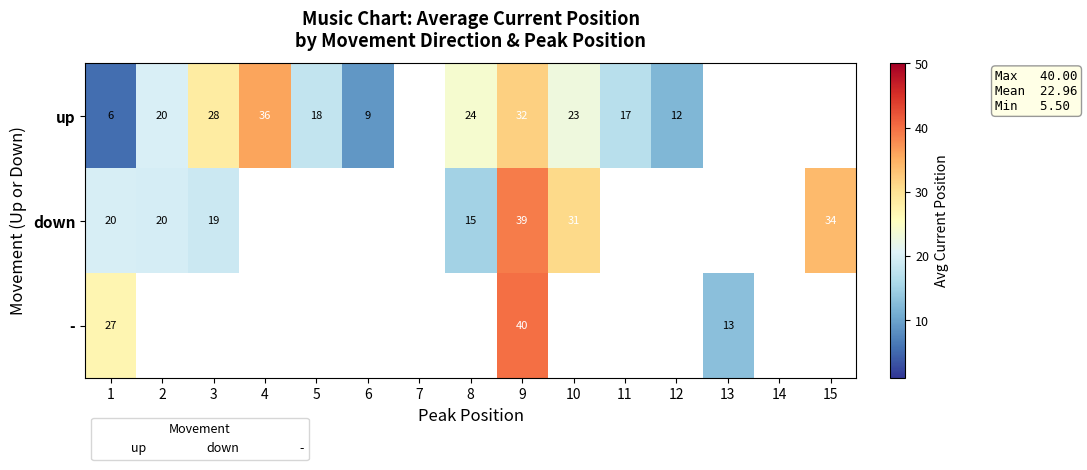

Is the value of - at 9 greater than the value of up at 5?

Yes